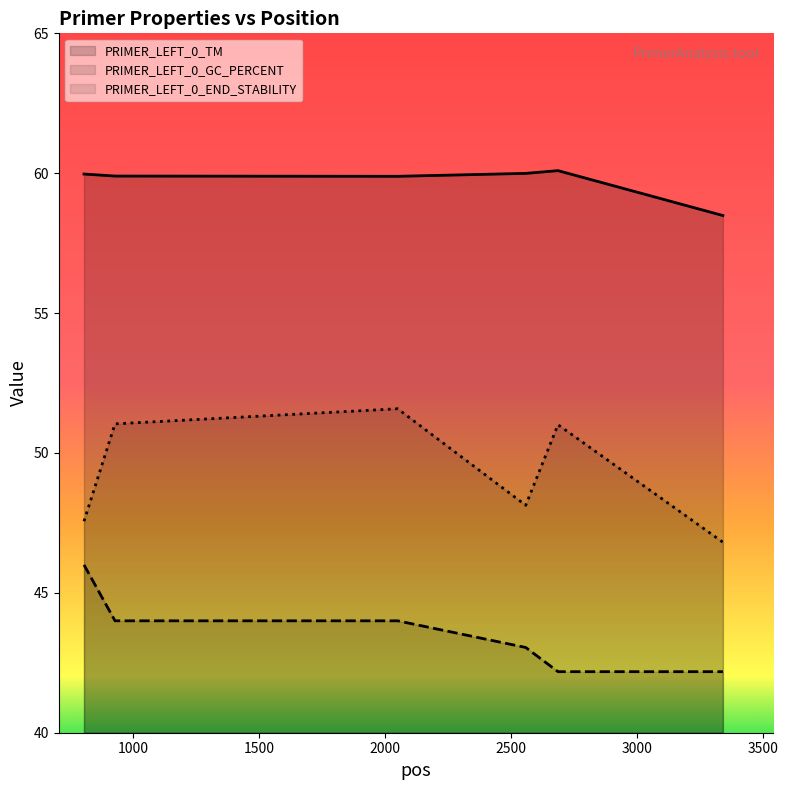

What is the total value across all series at 500?

153.5